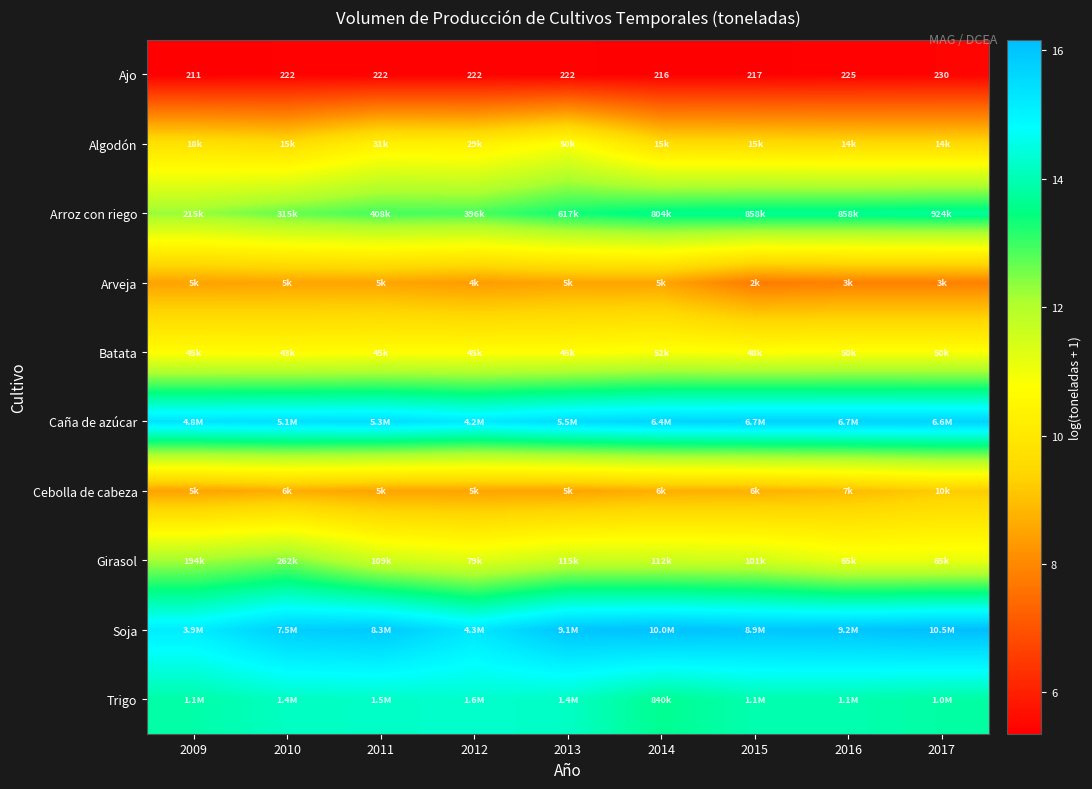

Rank the categories by Girasol value from lowest to highest.

2016, 2017, 2012, 2015, 2011, 2014, 2013, 2009, 2010